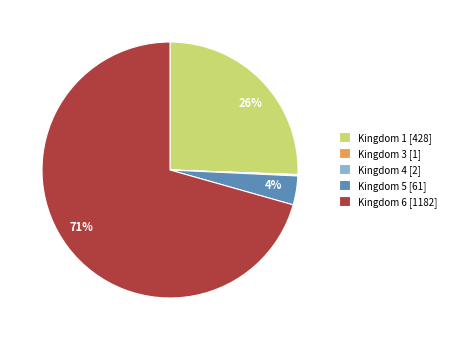

To the nearest percent, what is the average slice percentage?

20%